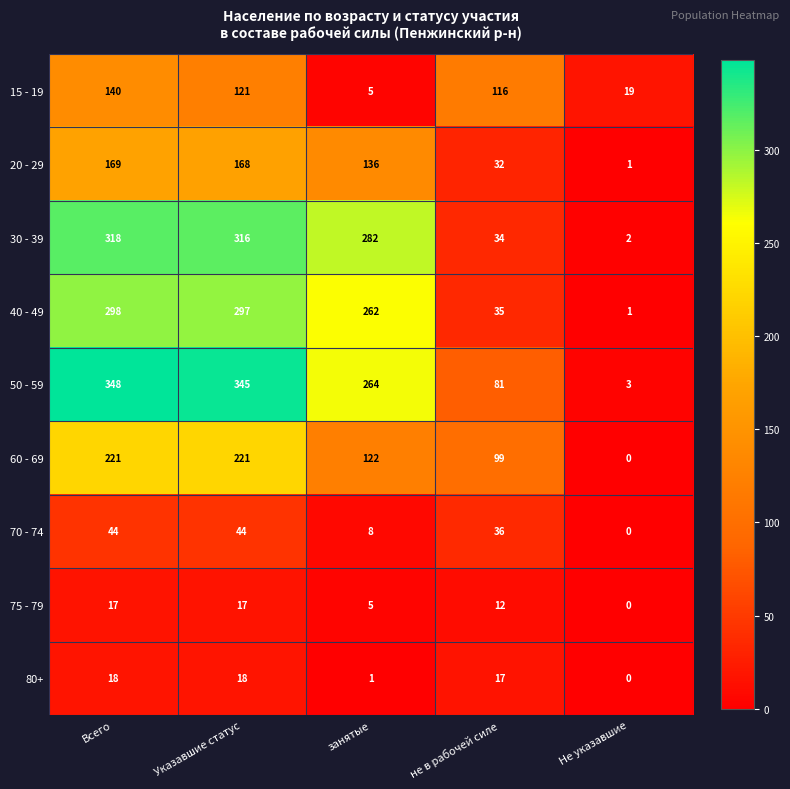

Where does the 75 - 79 series first go above 12?

Всего